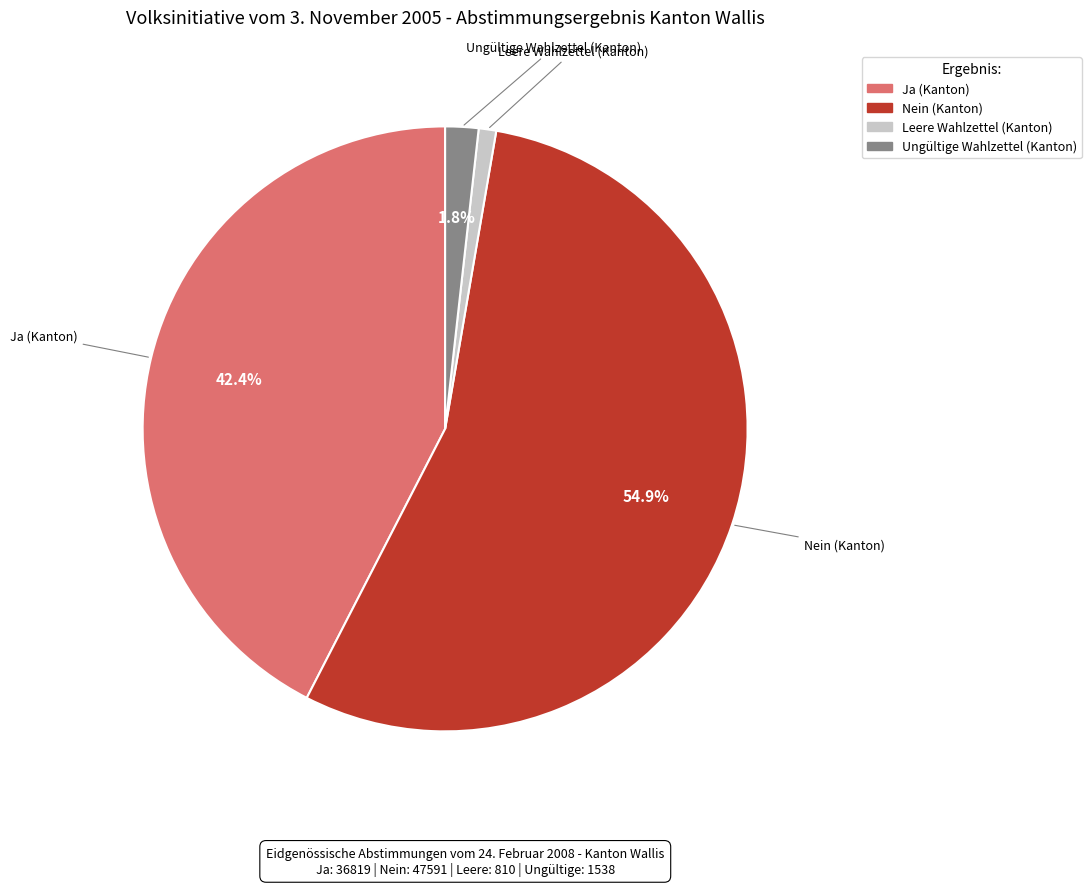

To the nearest percent, what percentage of the pie is Ja (Kanton)?

42%